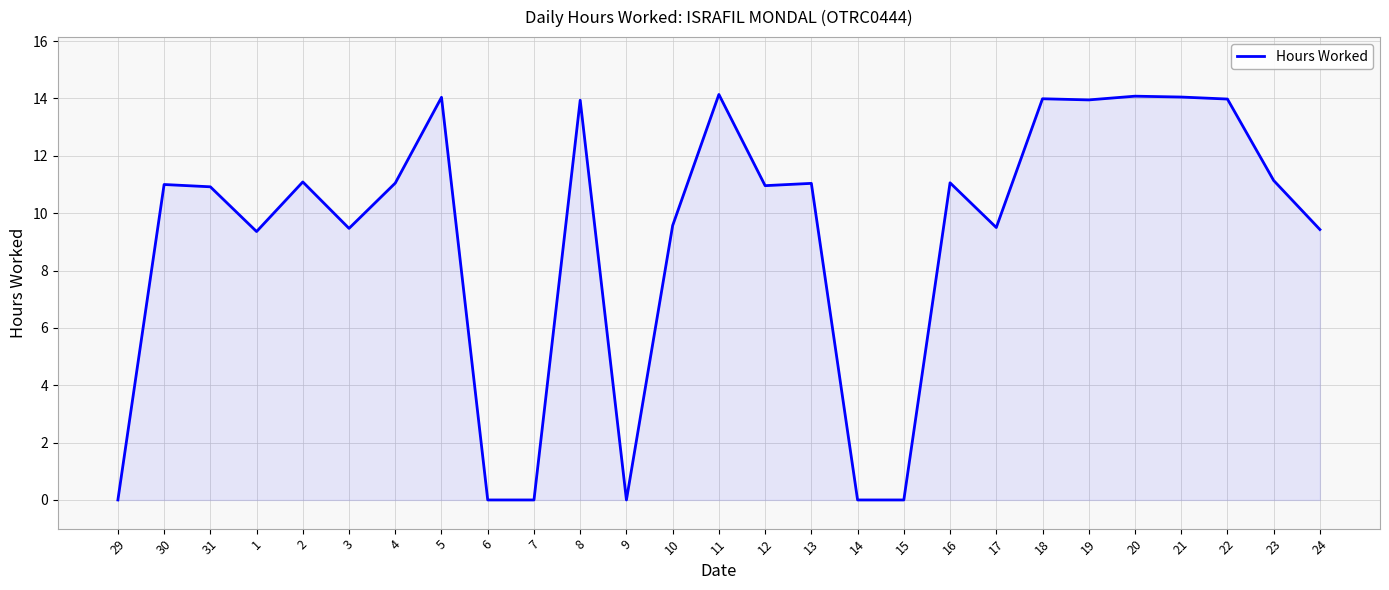

Is it true that the value at 17 is 5.7?

False